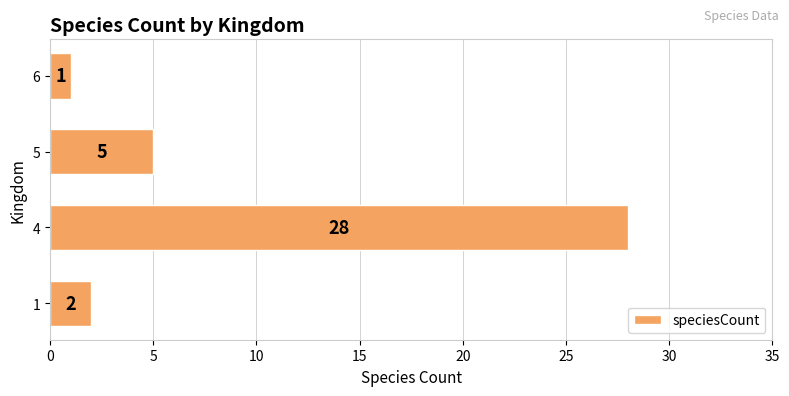

What is the approximate value at 4, to the nearest 5?

30